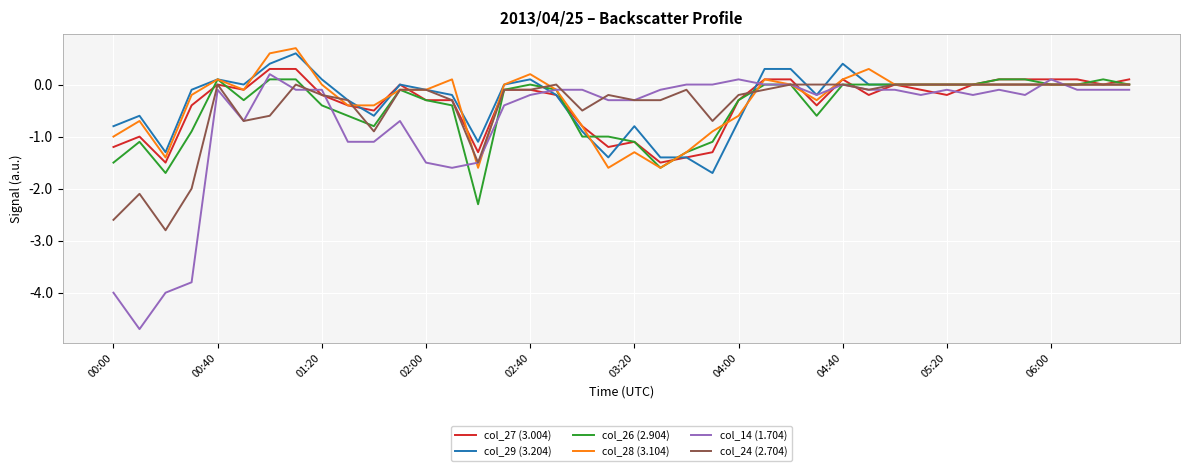

Which series has the widest spread of values?

col_14 (1.704)